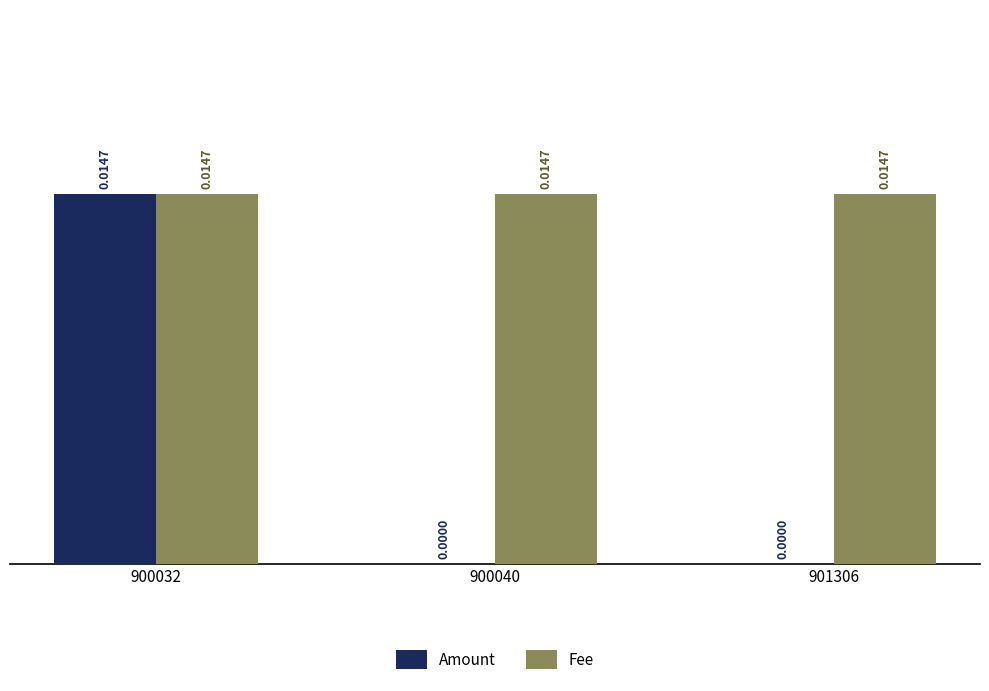

Which series changed the most between 900032 and 900040?

Amount